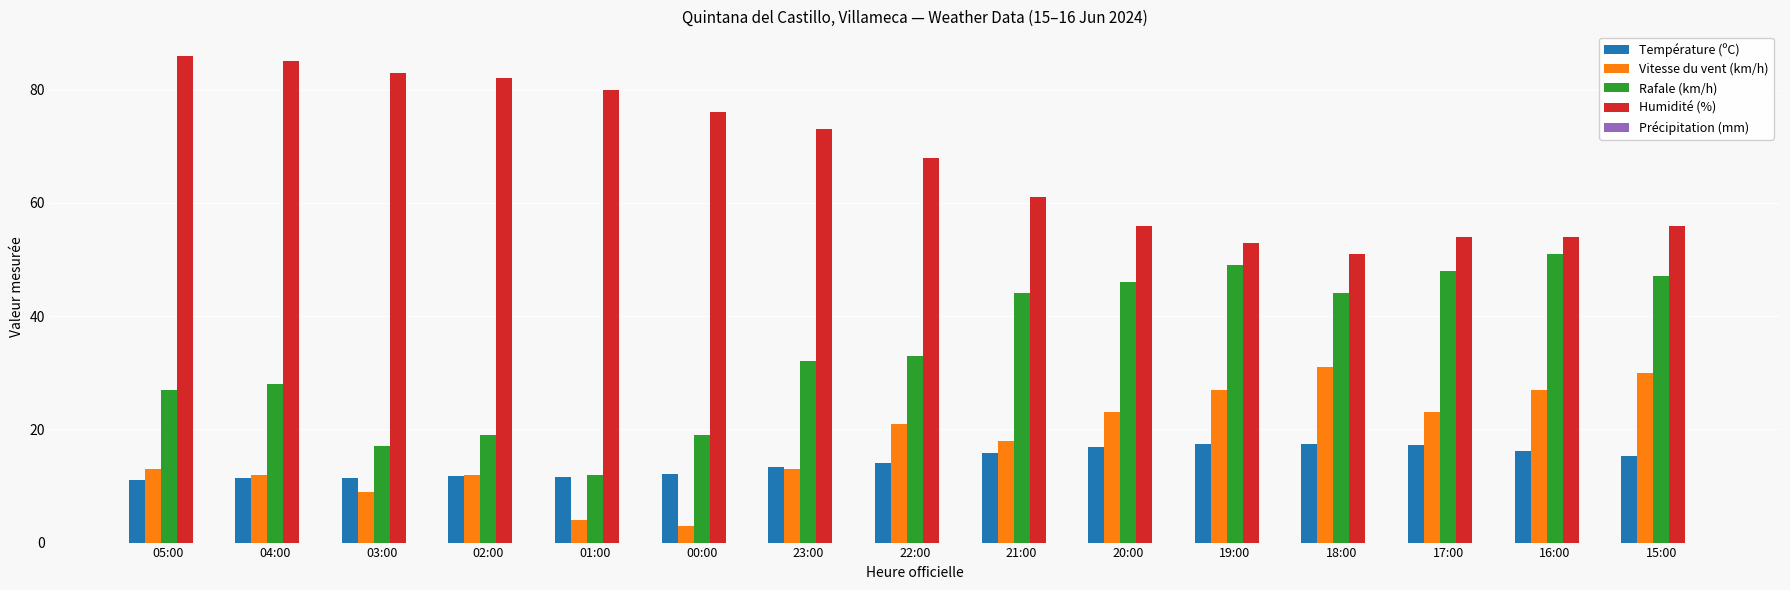

What is the label of the 1st bar from the left?

05:00